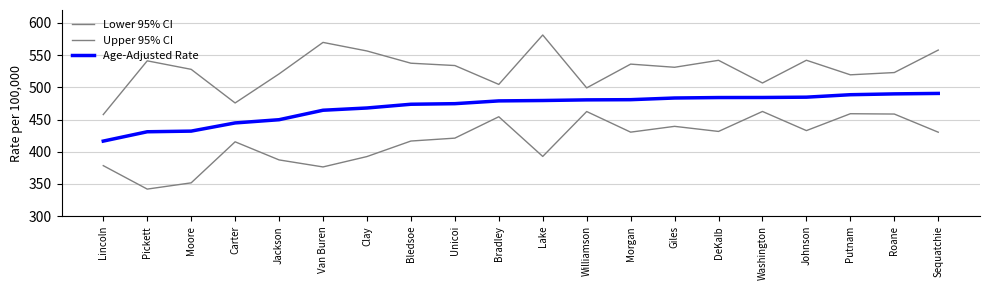

Is this an area chart (filled region under the line)?

No